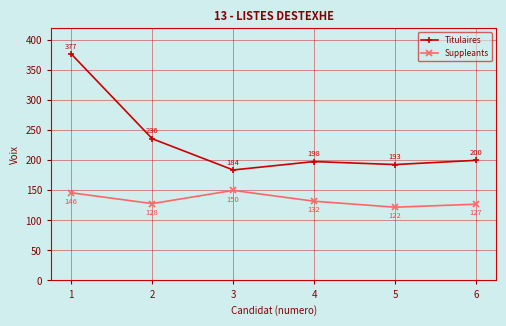

How many lines are shown in the chart?

2